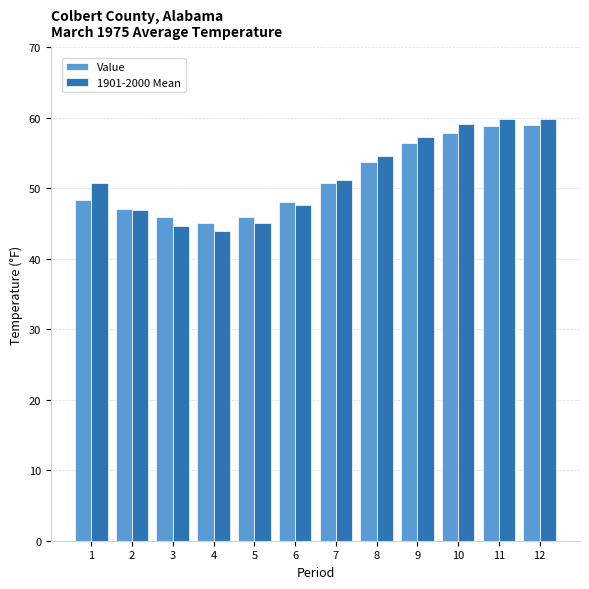

What is the spread (max minus min) of values at 6?

0.3